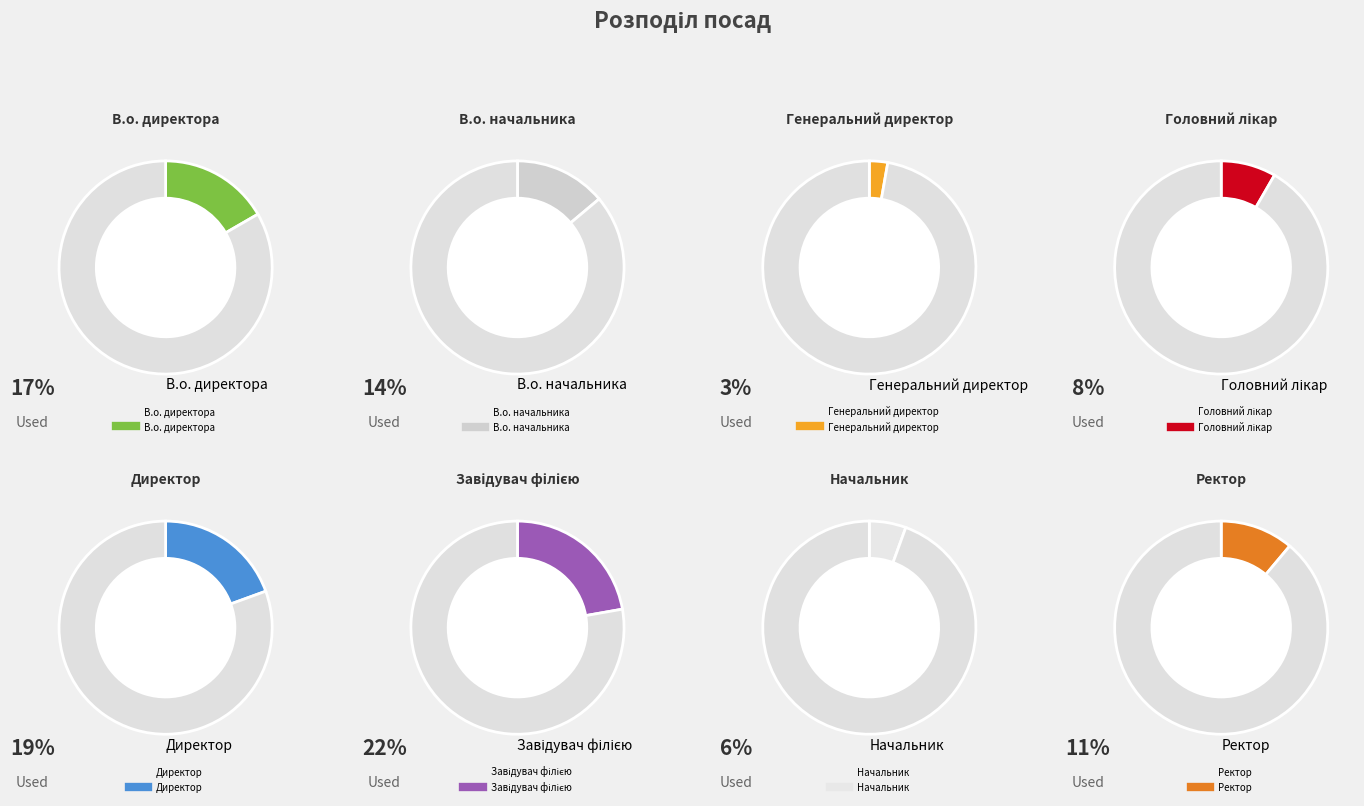

What percentage is the Завідувач філією slice, to the nearest percent?

22%